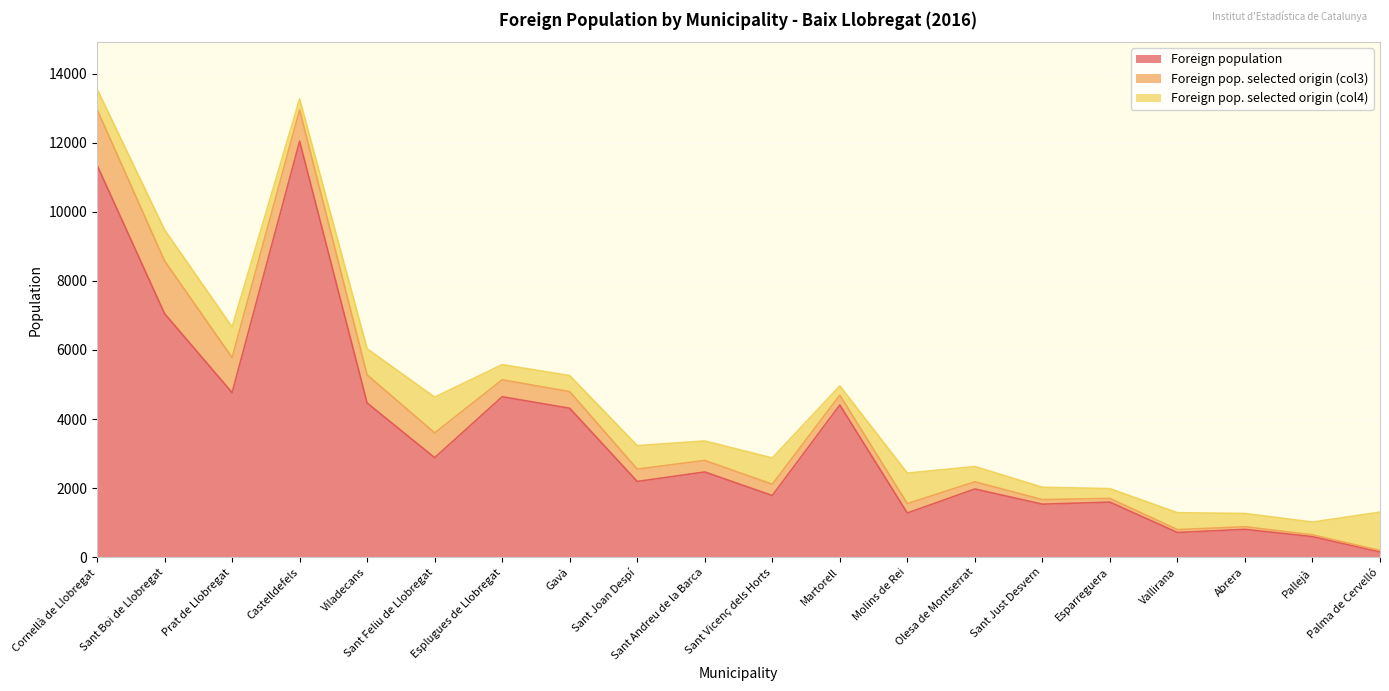

What is the smallest value displayed?

41